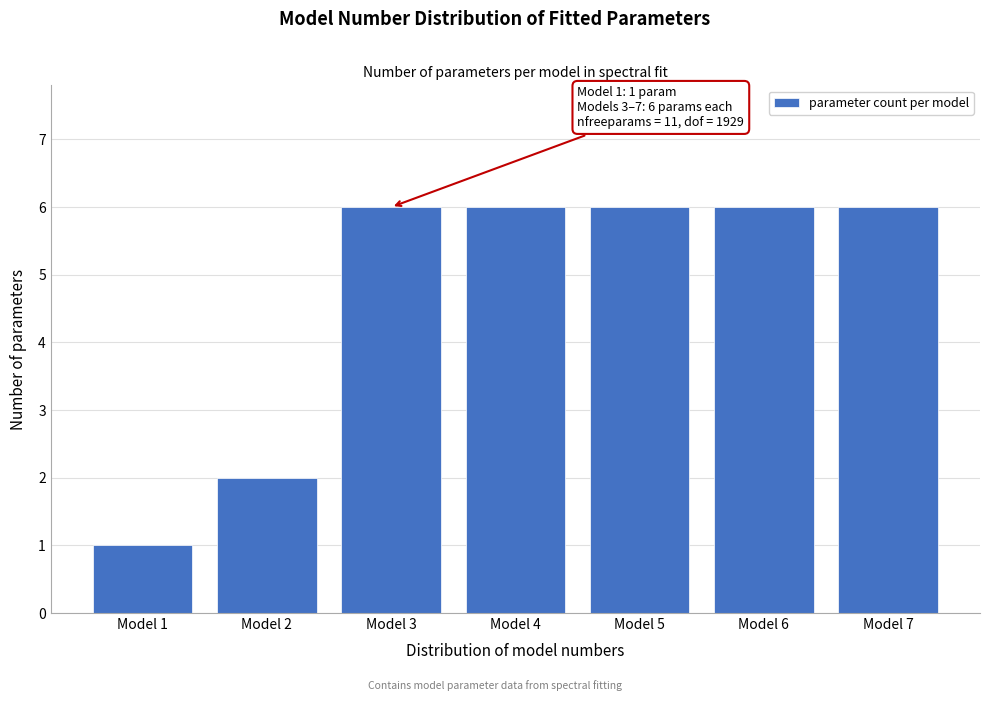

Reading left to right, transcribe all the data shown in this chart.

Model 1=1	Model 2=2	Model 3=6	Model 4=6	Model 5=6	Model 6=6	Model 7=6